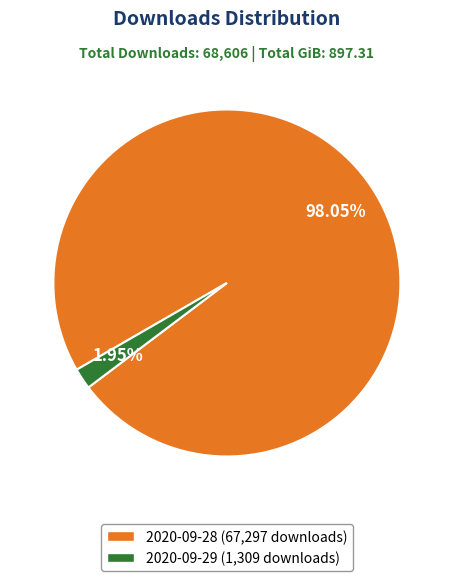

Is it true that 2020-09-29 is 2% of the pie?

True